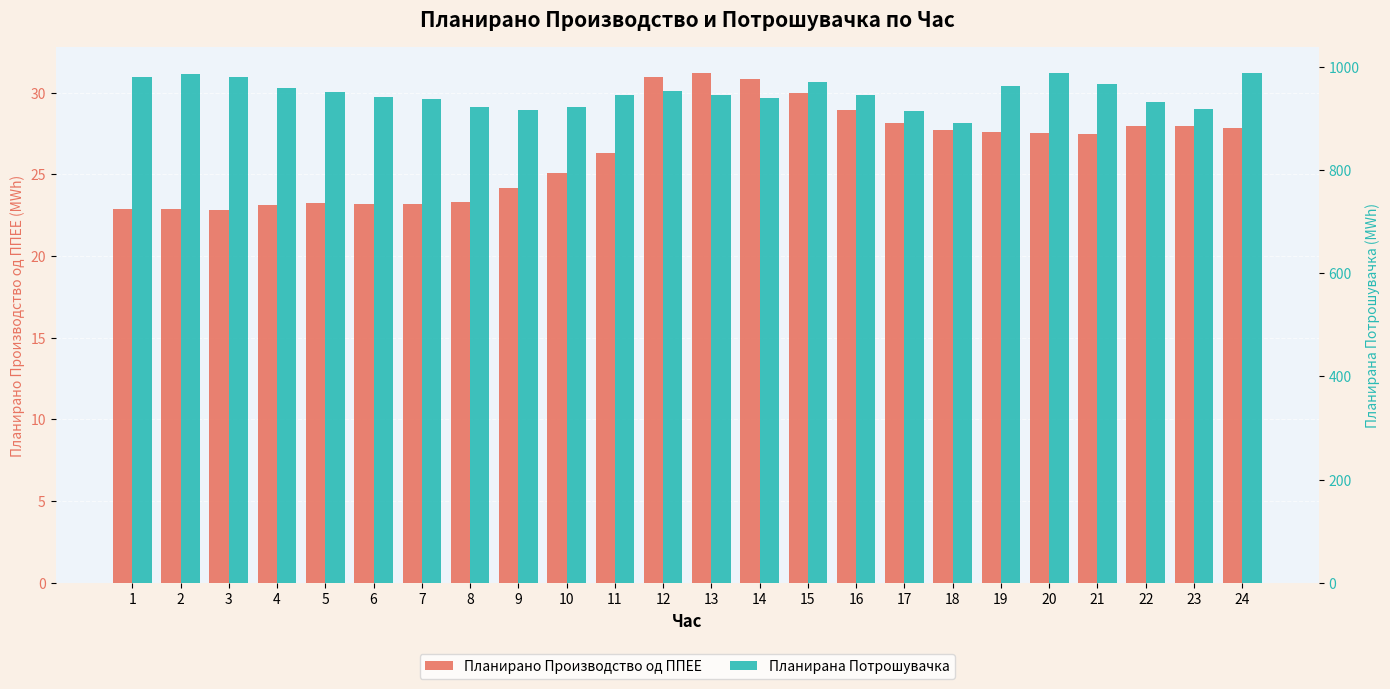

Is the value of Планирано Производство од ППЕЕ at 17 greater than the value of Планирана Потрошувачка at 4?

No